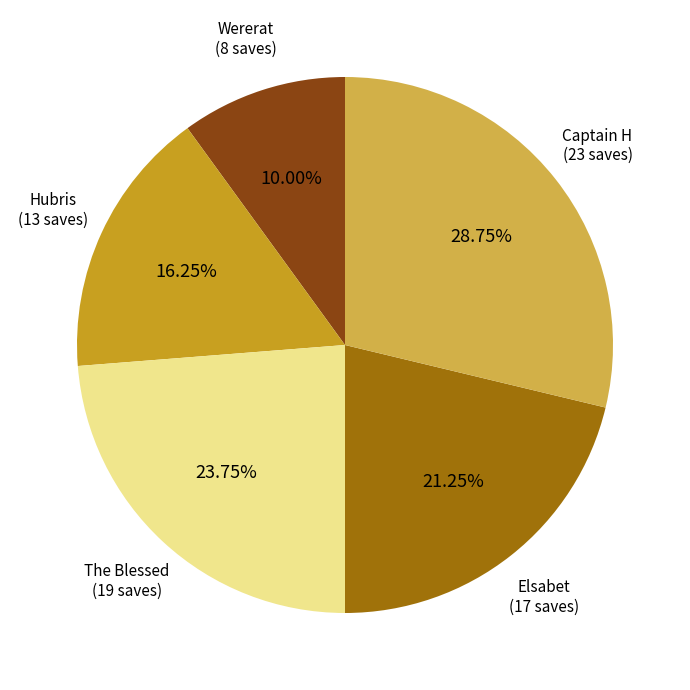

Does any single category account for the majority?

No